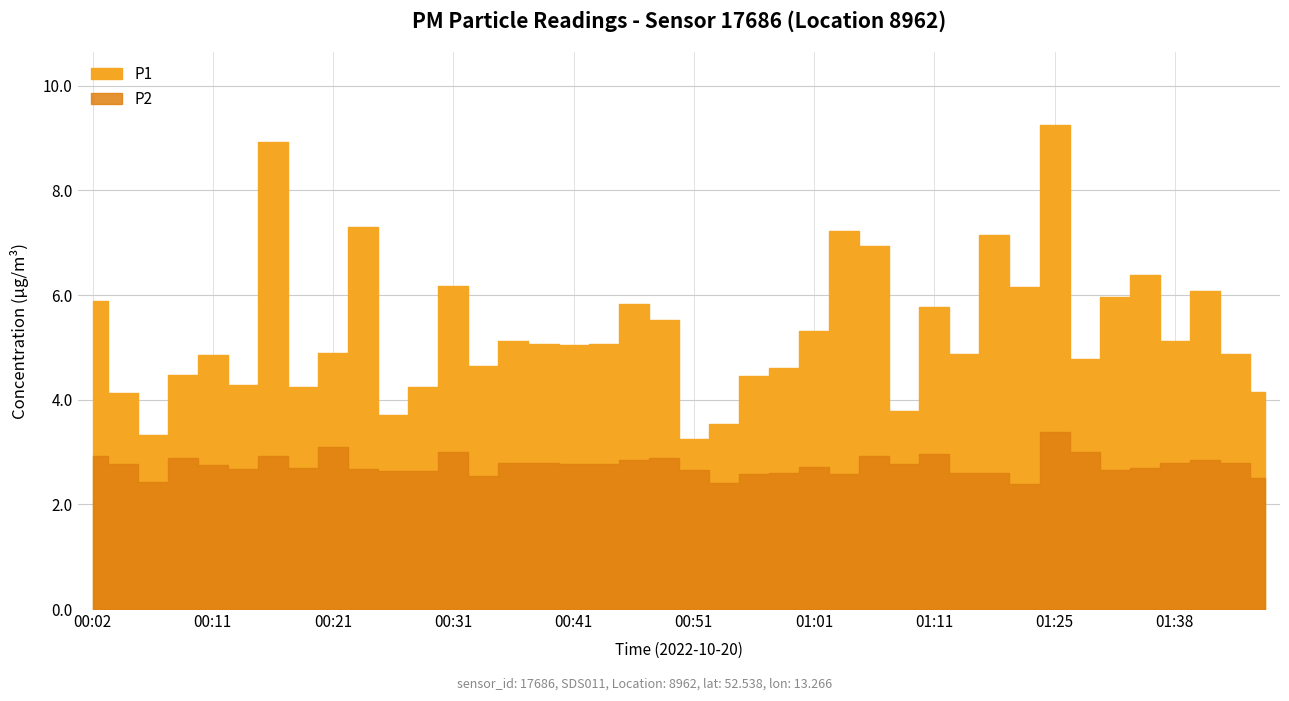

Reading left to right, list all the values displayed in this chart.

P1: 5.9	4.1	3.3	4.5	4.8	4.3	8.9	4.2	4.9	7.3	3.7	4.2	6.2	4.7	5.1	5.1	5.0	5.1	5.8	5.5	3.2	3.5	4.5	4.6	5.3	7.2	6.9	3.8	5.8	4.9	7.2	6.2	9.2	4.8	6.0	6.4	5.1	6.1	4.9	4.2
P2: 2.9	2.8	2.4	2.9	2.8	2.7	2.9	2.7	3.1	2.7	2.6	2.6	3.0	2.5	2.8	2.8	2.8	2.8	2.9	2.9	2.6	2.4	2.6	2.6	2.7	2.6	2.9	2.8	3.0	2.6	2.6	2.4	3.4	3.0	2.6	2.7	2.8	2.9	2.8	2.5